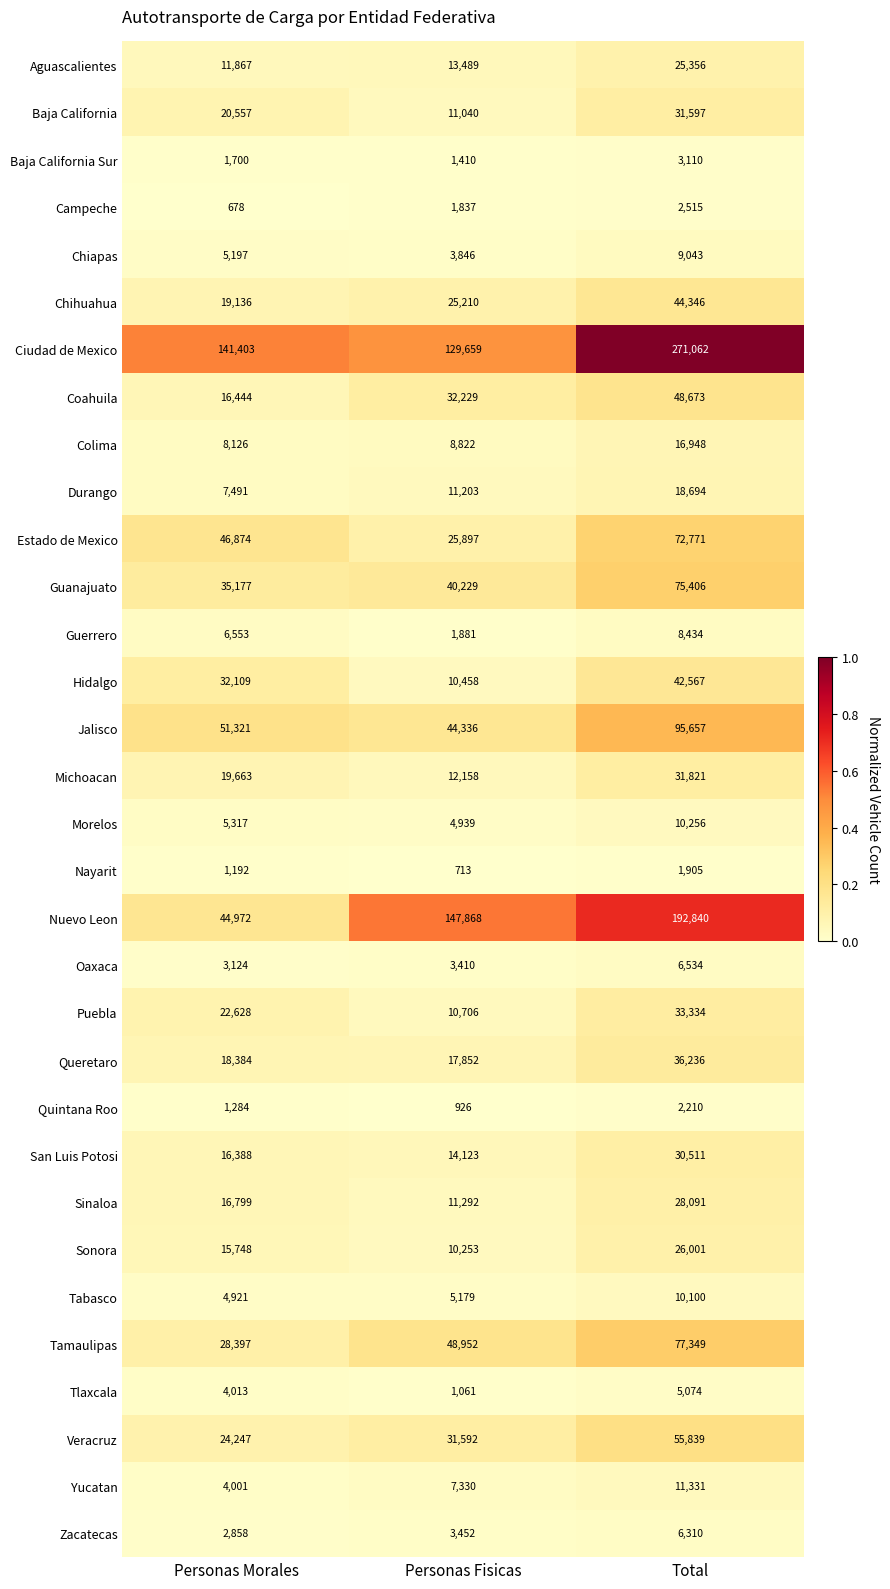

What is the difference between the second highest and minimum values in the Jalisco series?

6985